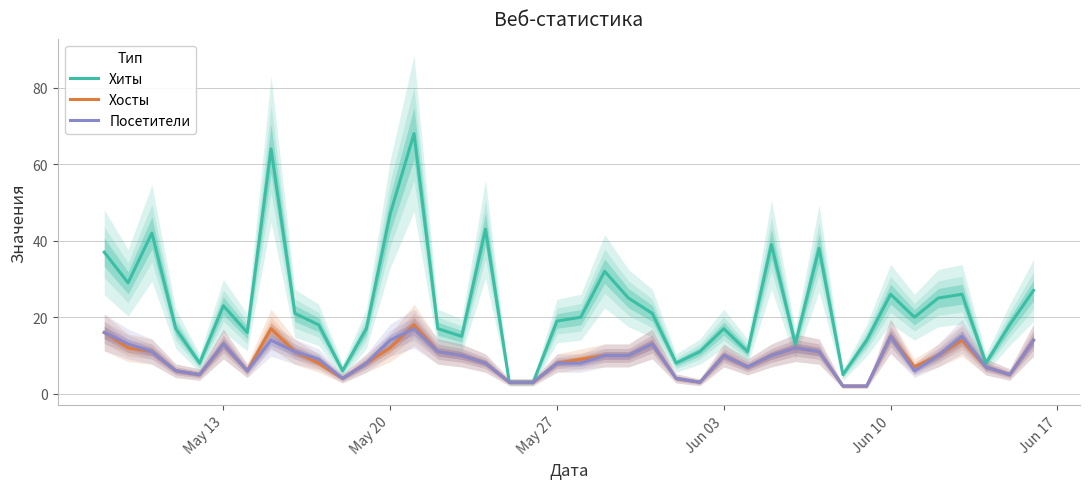

Does the chart have visible grid lines?

Yes